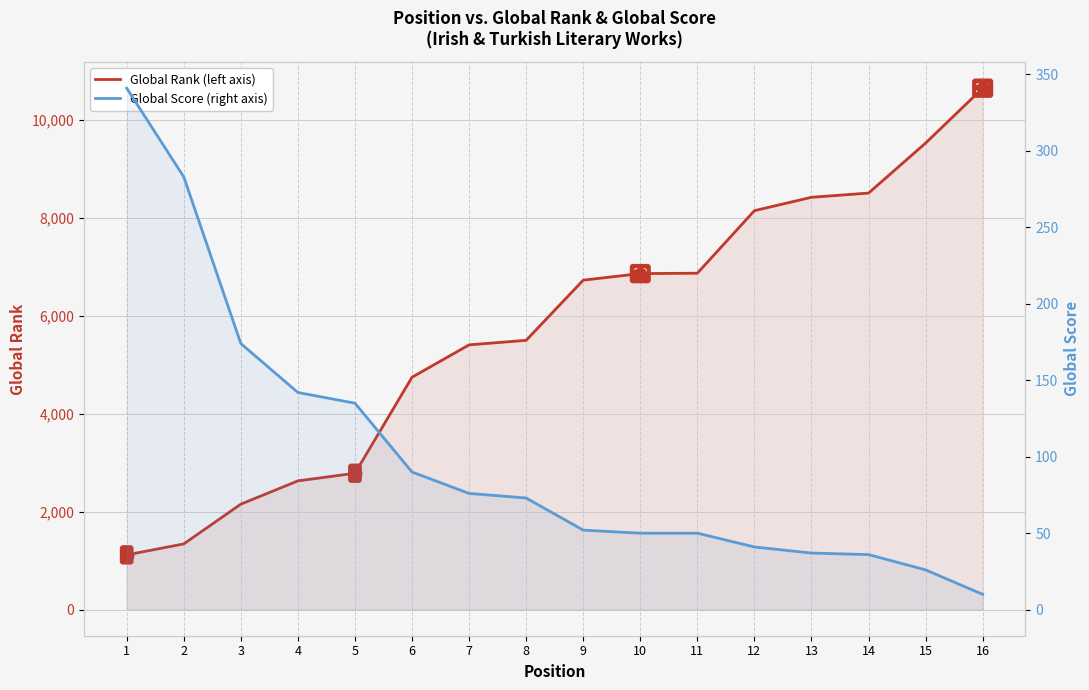

True or false: Global Rank has more than 1 interior local peaks.

False